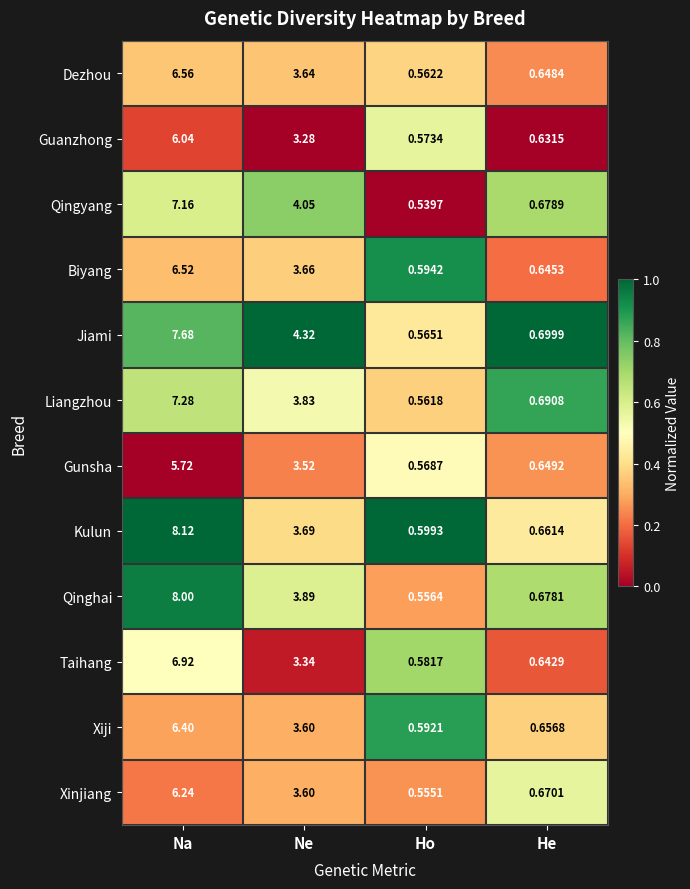

Which series has the largest range (max minus min)?

Kulun